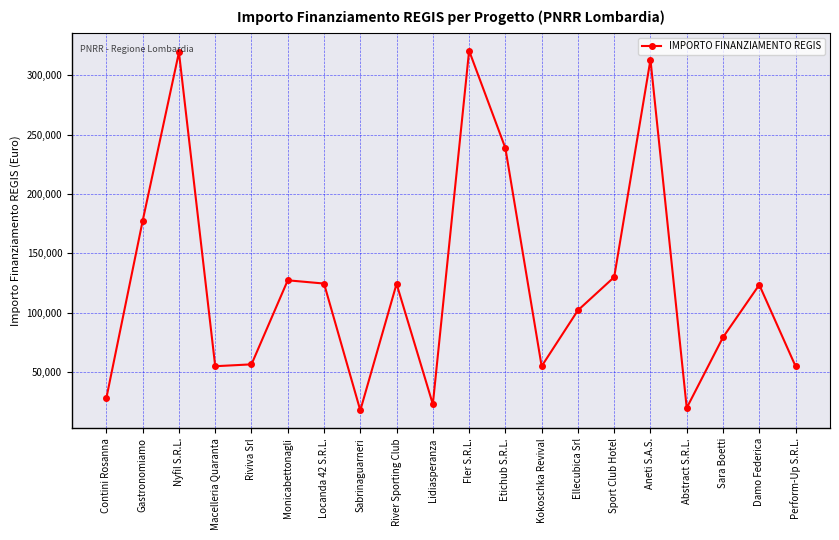

What is the difference between the values at Abstract S.R.L. and Monicabettonagli?

107395.0